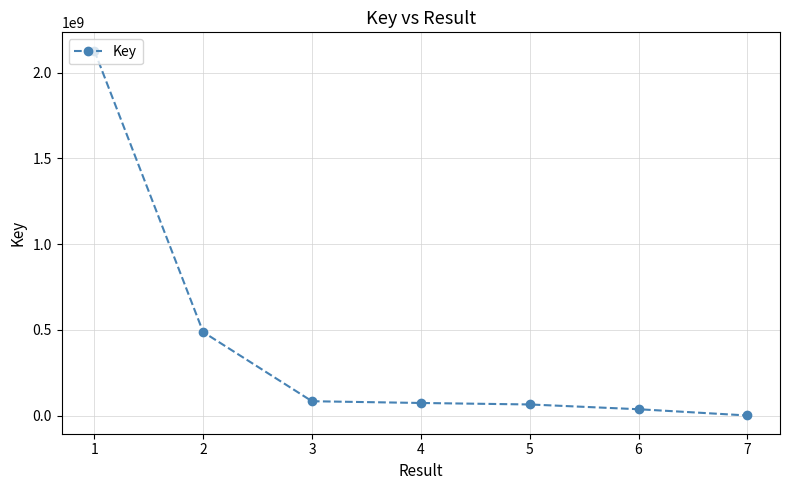

What is the average value?

410583096